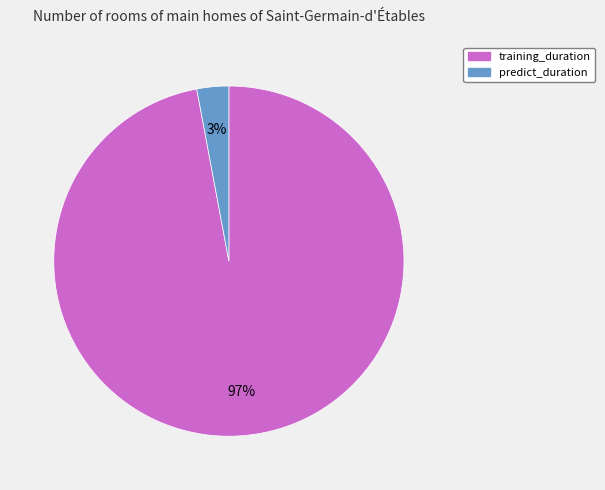

What is the largest slice in the pie chart?

training_duration